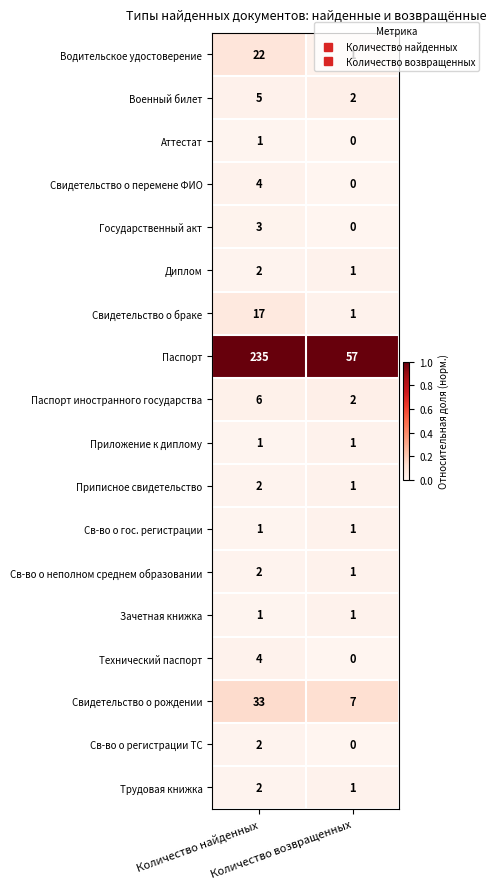

Which series has the largest range (max minus min)?

Паспорт